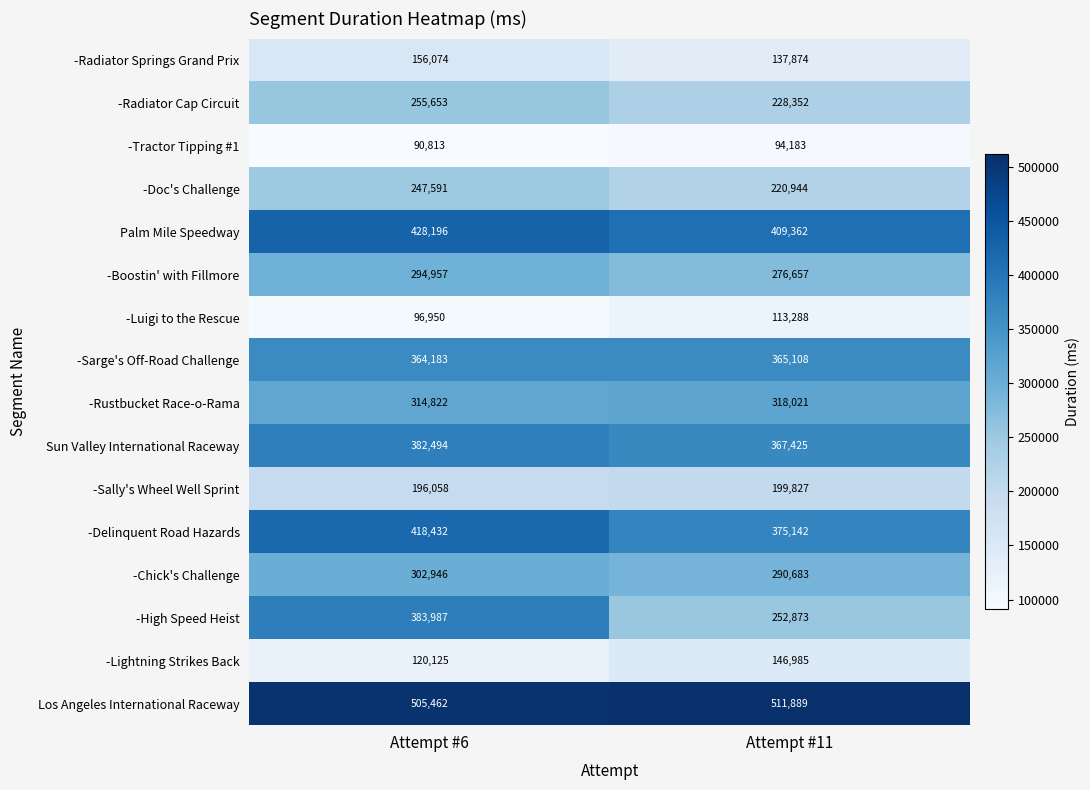

Which series has the widest spread of values?

-High Speed Heist